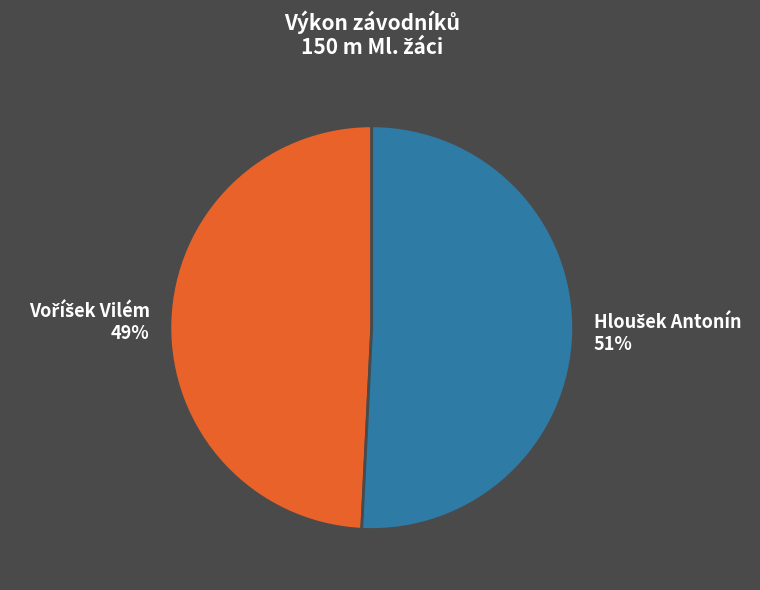

Is there any slice that represents more than half of the pie?

Yes